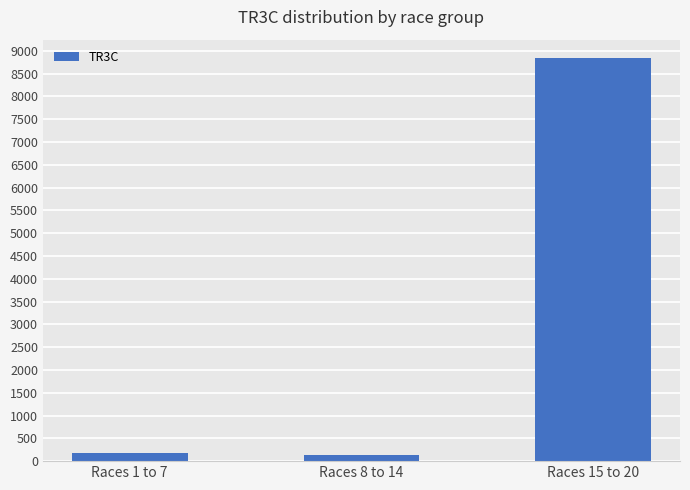

What is the sum of the values at Races 8 to 14 and Races 1 to 7?

329